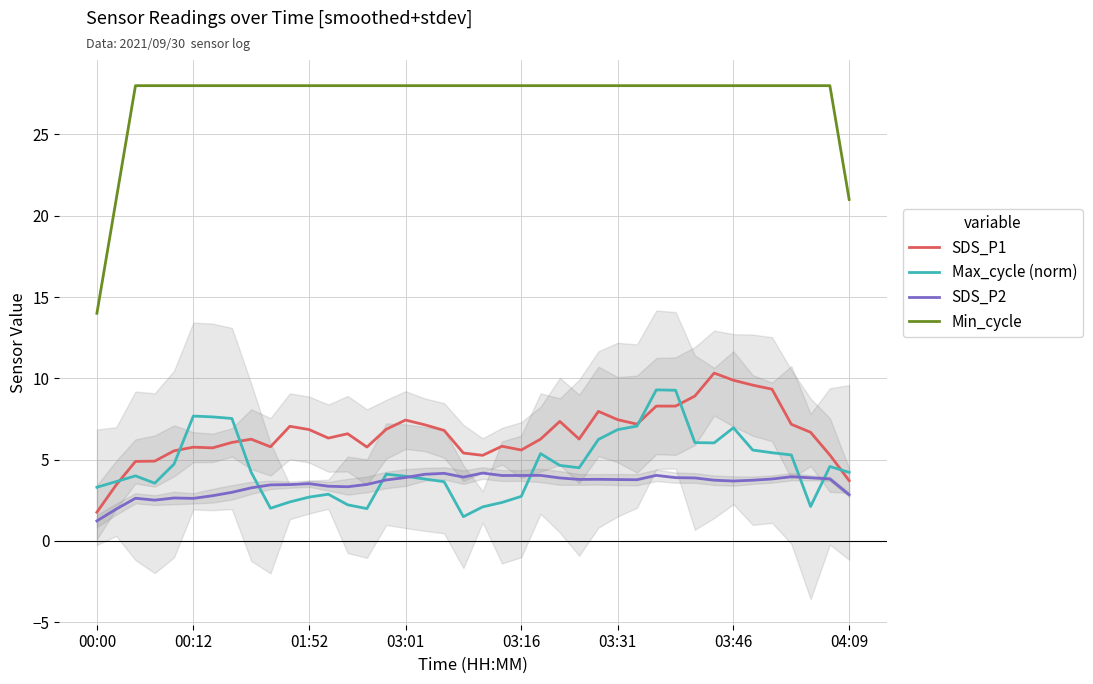

What value does the SDS_P1 series have at 38?

5.3